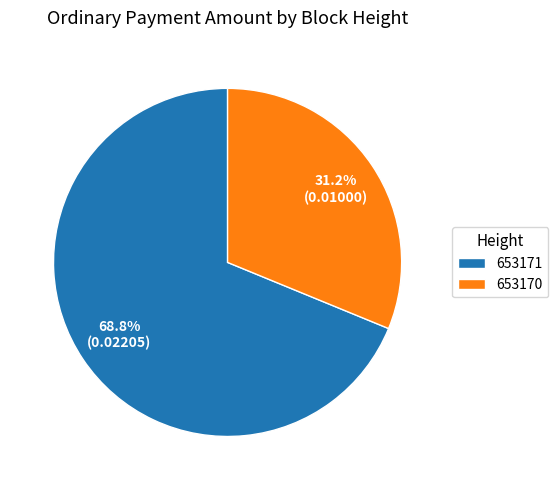

To the nearest percent, what is the difference between the largest and smallest slice percentages?

38%